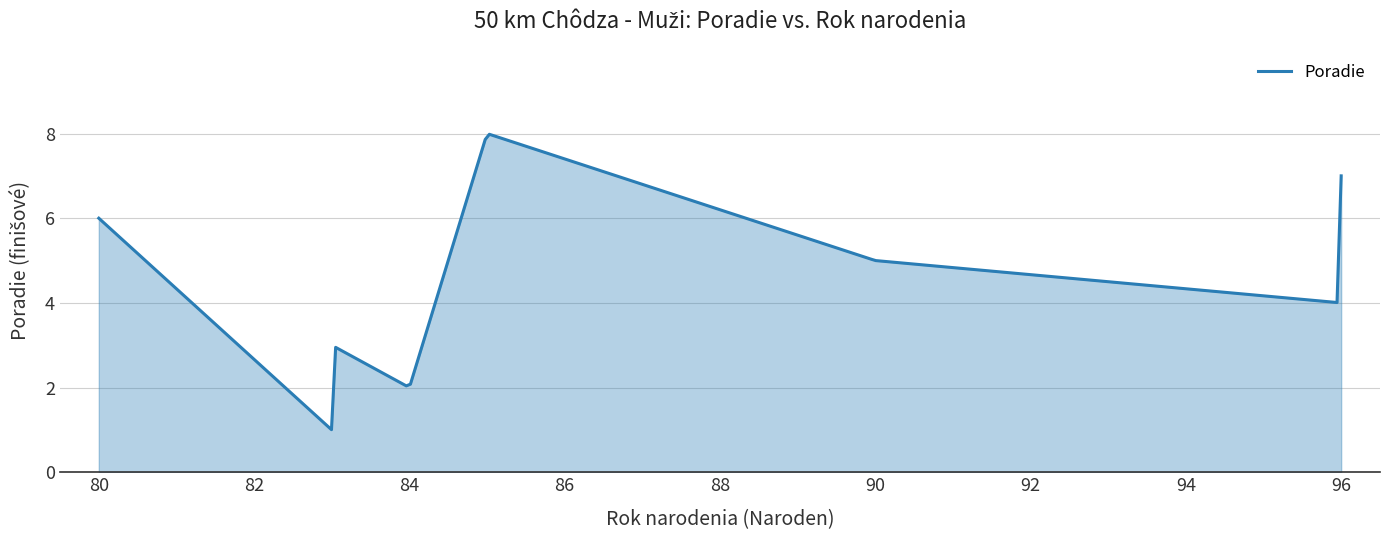

What is the greatest value displayed?

8.0